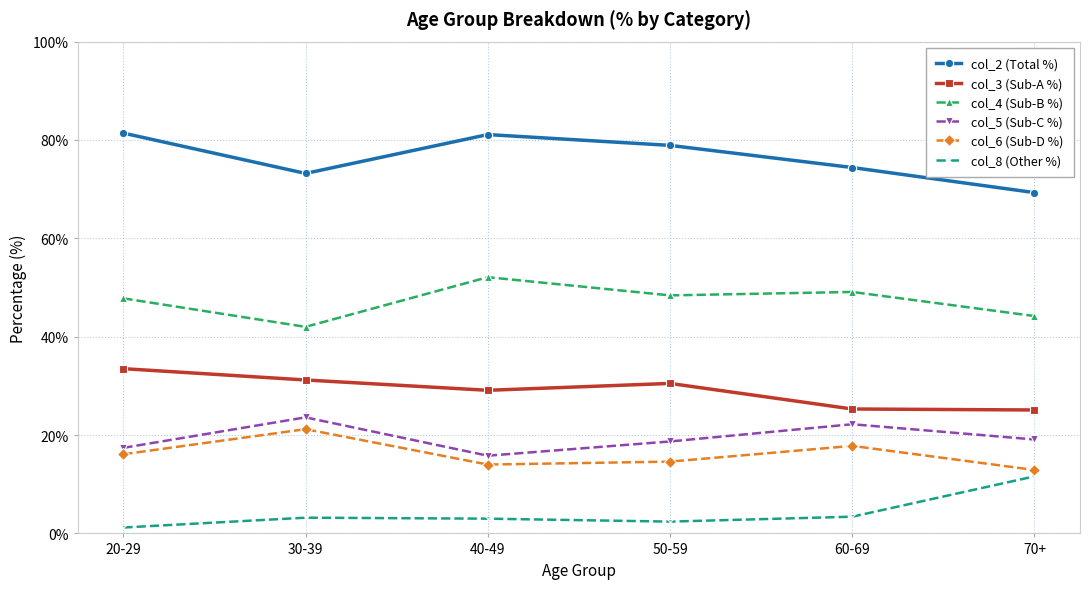

What position from the right is 50-59?

3